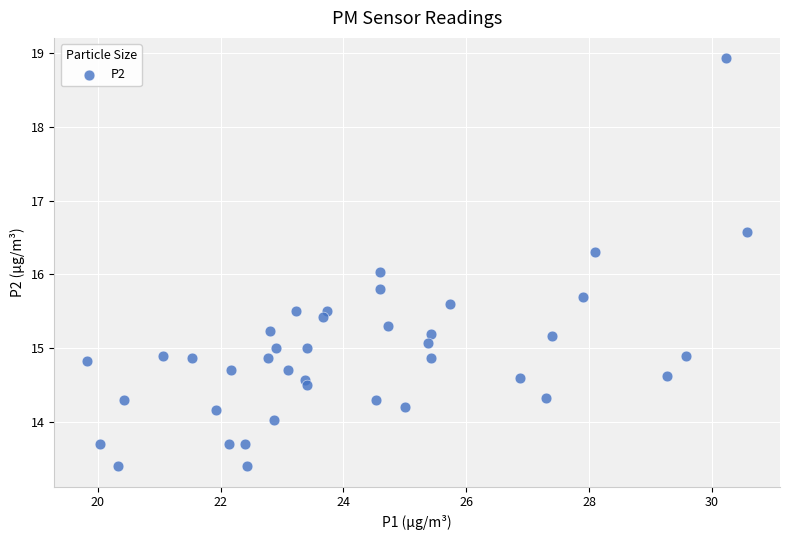

What is the range of X values (max minus min)?

10.7